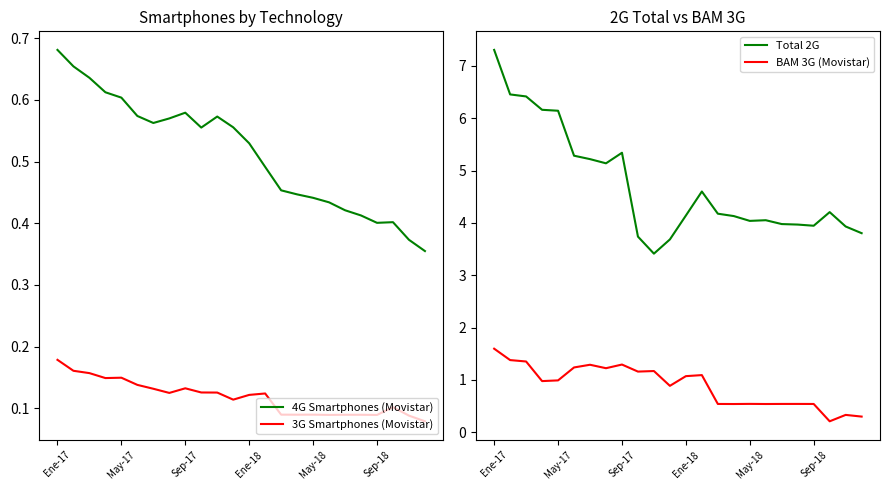

What is the smallest value displayed?

0.1